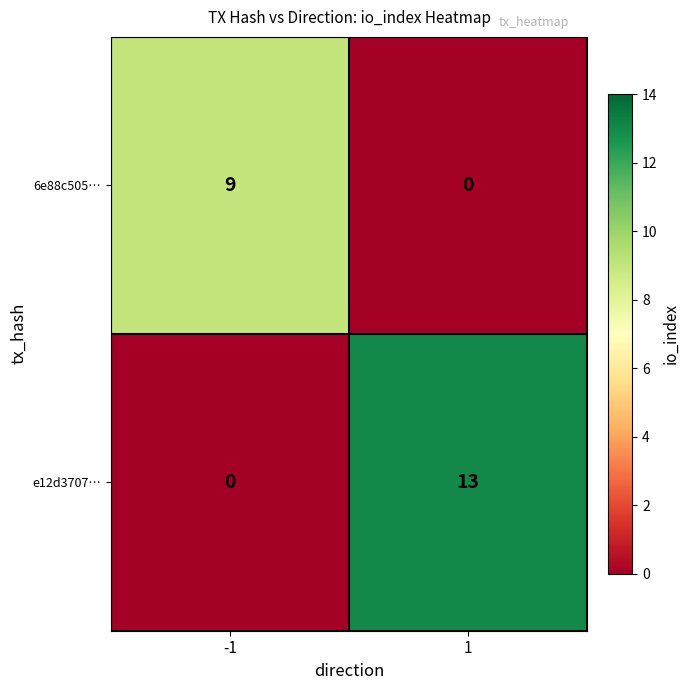

List the series in order of their overall mean, lowest first.

6e88c505…, e12d3707…